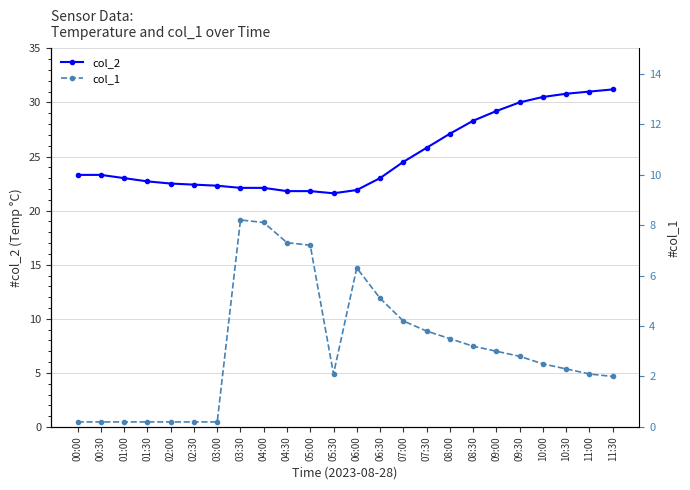

What is the total value across all series at 09:00?

32.2